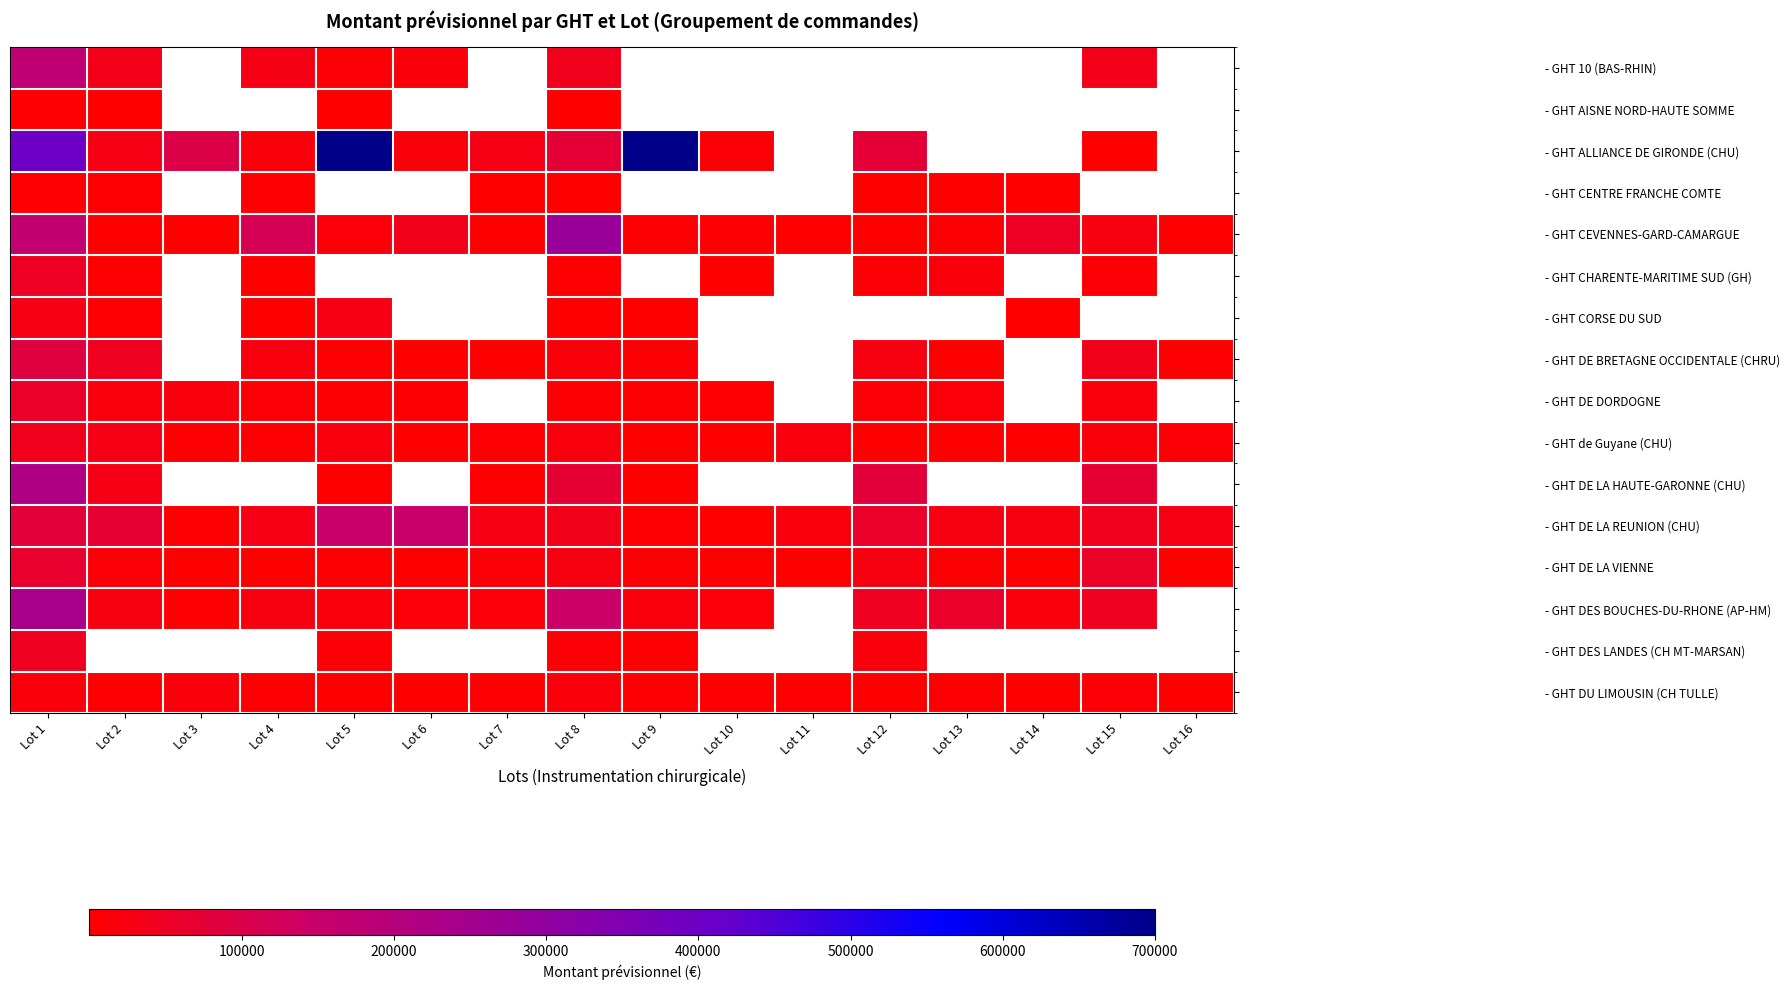

Is it true that - GHT CHARENTE-MARITIME SUD (GH) equals 5000.0 at Lot 8?

True